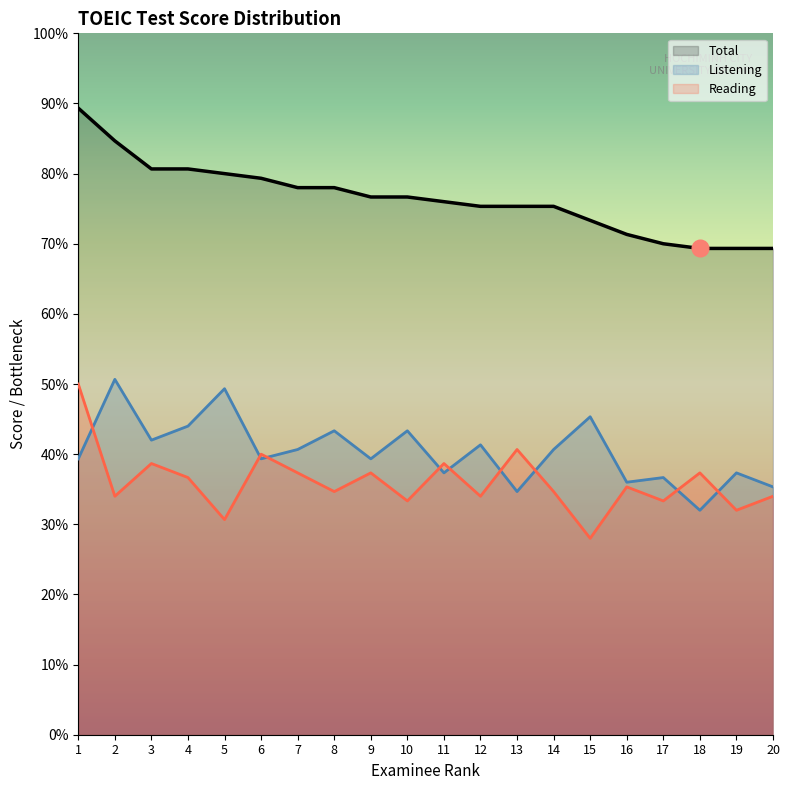

At which label does Total reach its minimum?

18